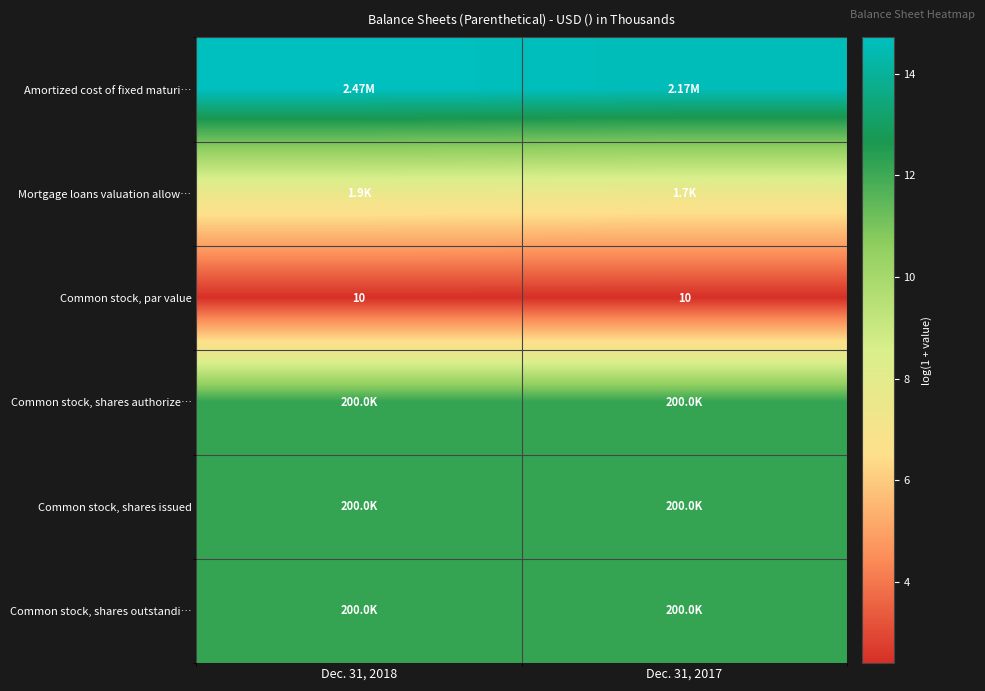

At which label does Common stock, par value reach its minimum?

Dec. 31, 2018